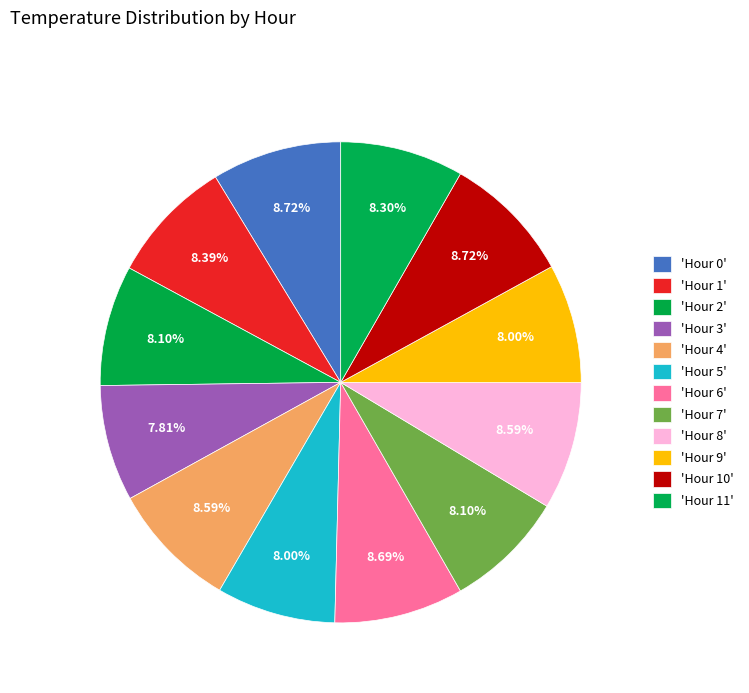

How many slices are in this pie chart?

12